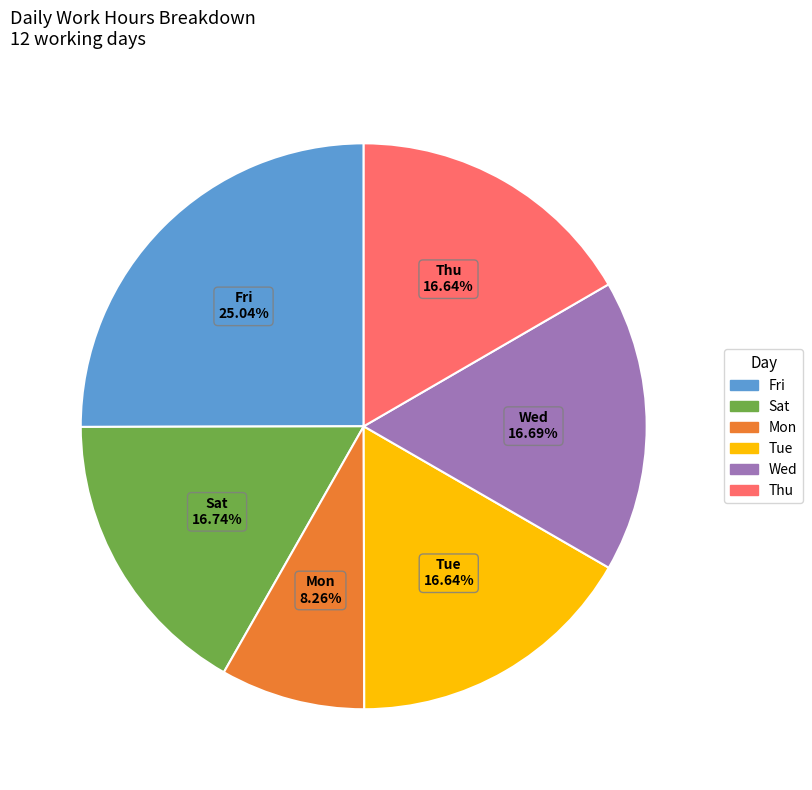

Is there a majority slice in this chart?

No